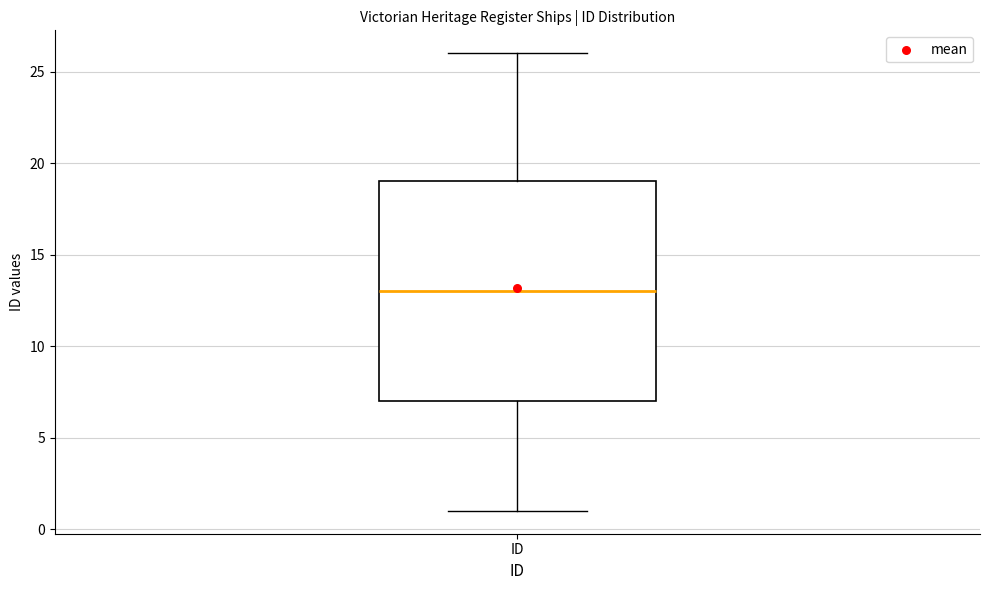

Where does the upper whisker of the box for ID end on the y-axis? The values are not printed on the chart, so give them approximately, as read against the axis.

26